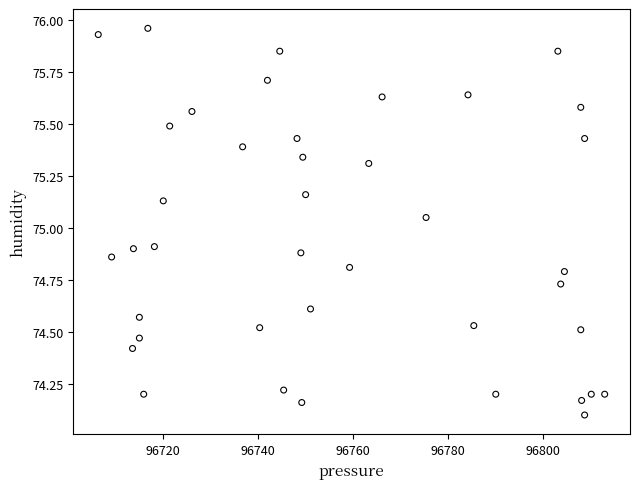

What is the range of Y values (max minus min)?

1.9